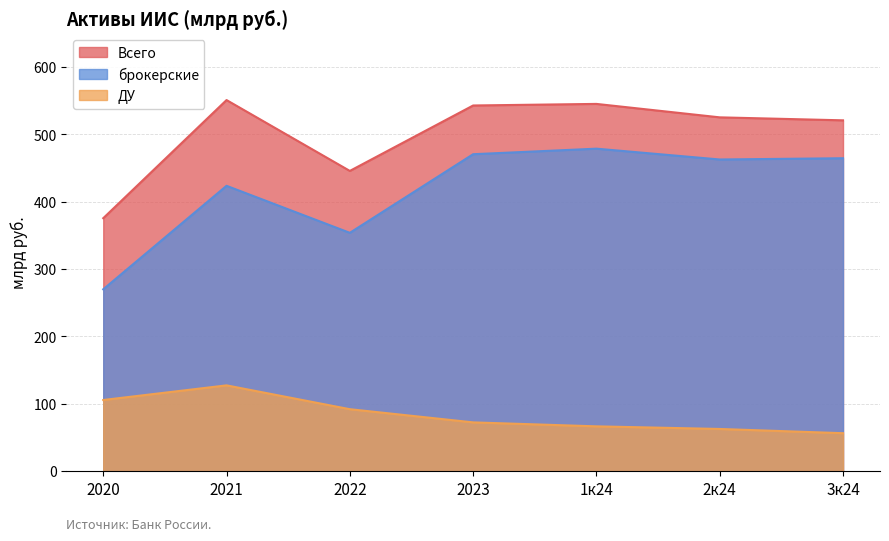

Which series changed the most between 1к24 and 3к24?

Всего